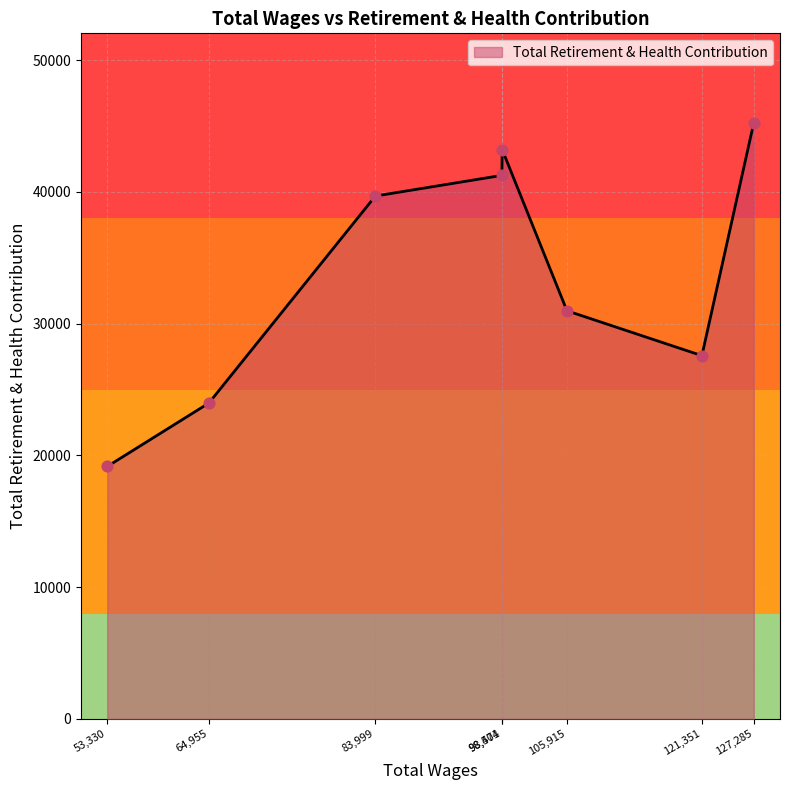

What is the change in value from 53,330 to 121,351?

+8409